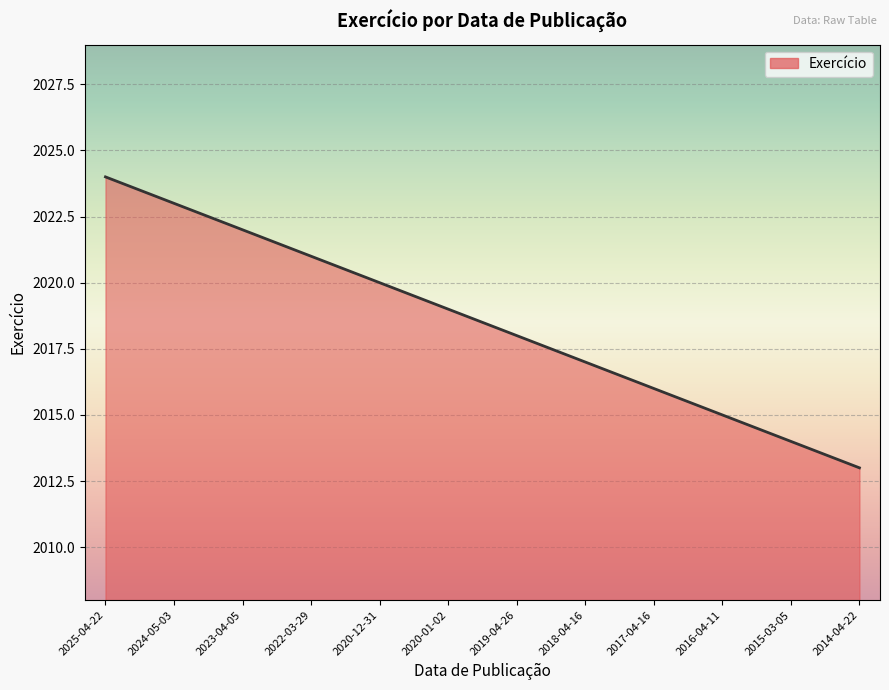

What is the change in value from 2015-03-05 to 2014-04-22?

-1